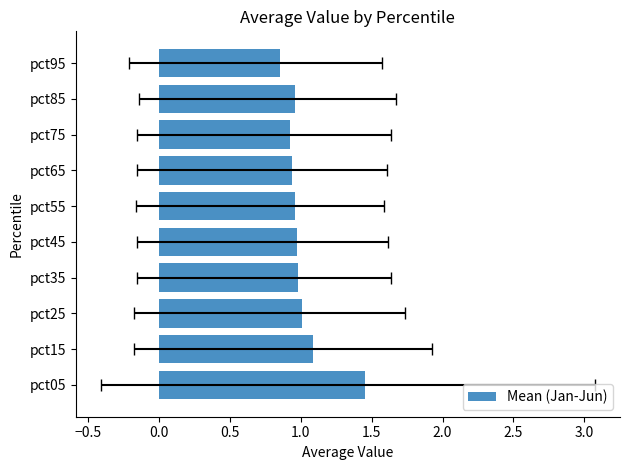

What is the difference between the maximum and second lowest values?

0.5